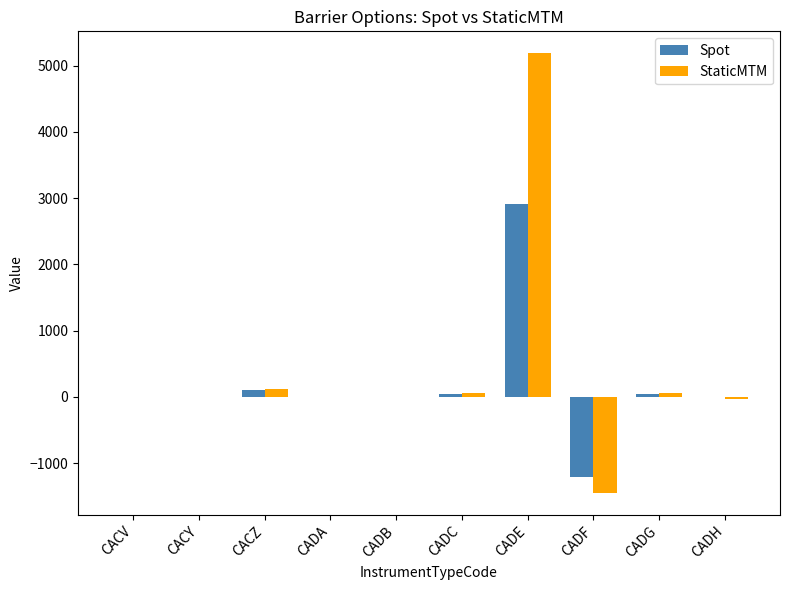

The Spot series shows 0.0 at CADA. True or false?

True